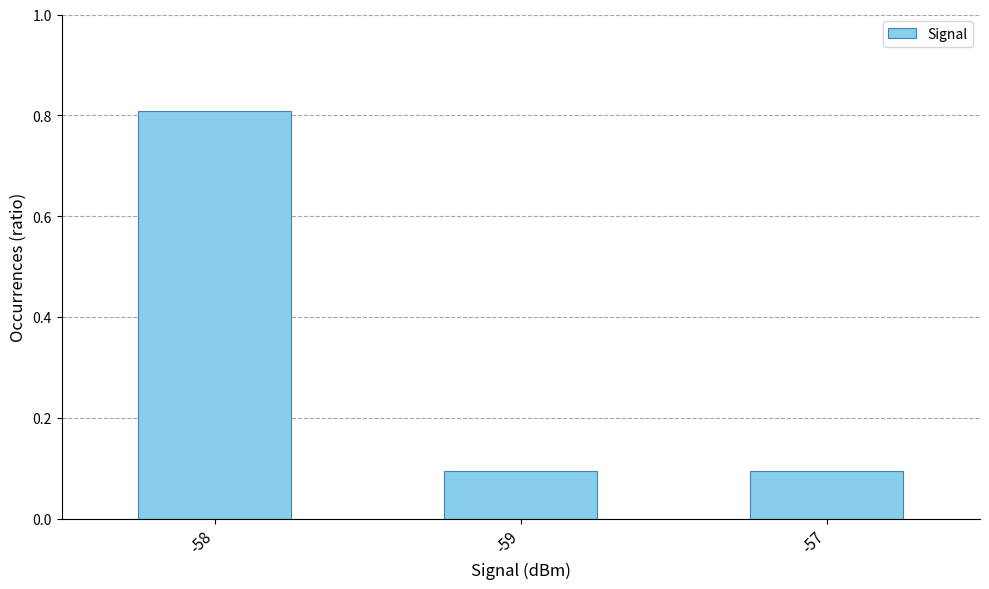

What is the sum of the values at -59 and -58?

0.9